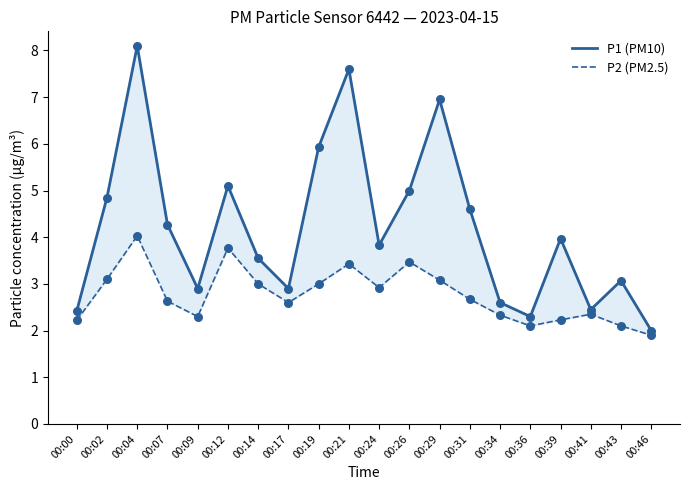

What is the total value across all series at 00:46?

3.9